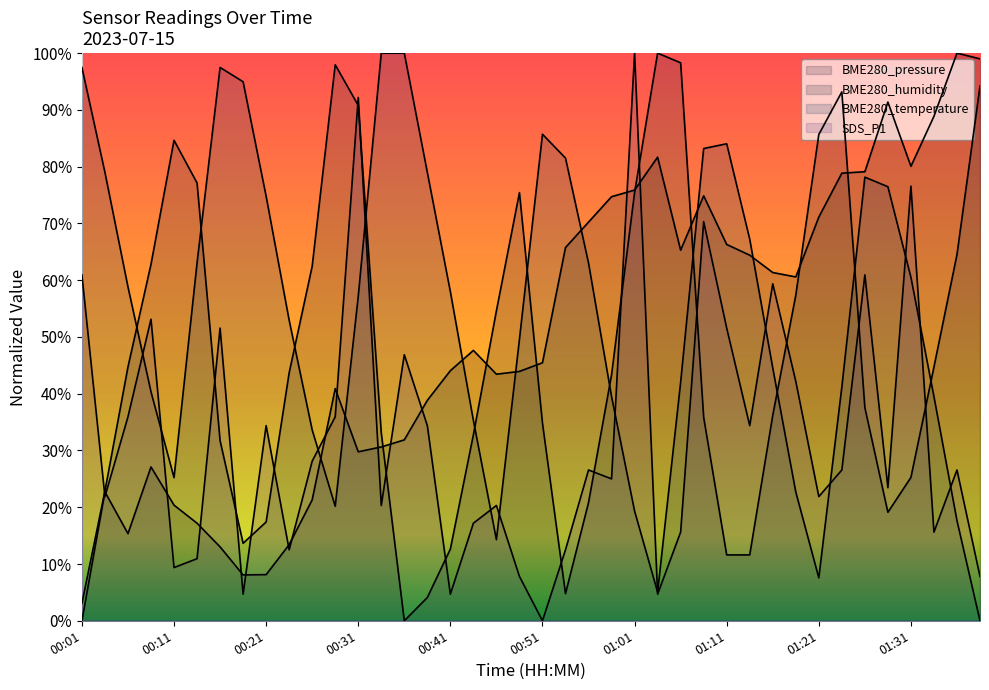

How many values in the BME280_humidity series are below 43?

20